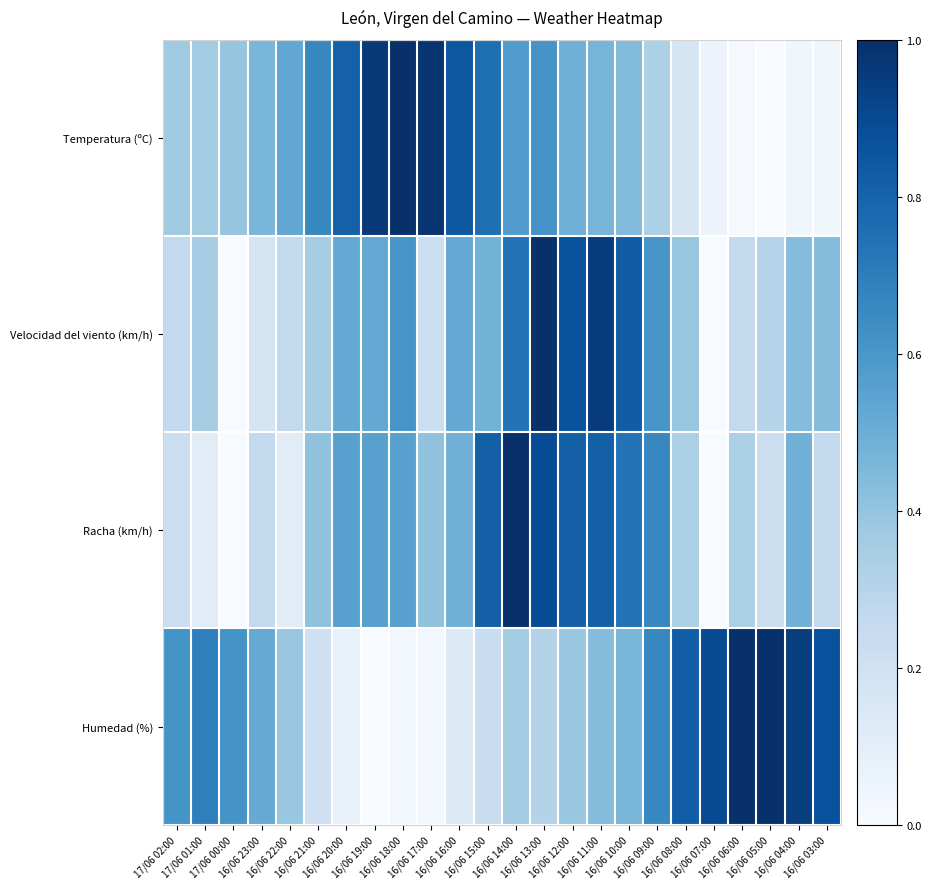

How many data points does each series have?

24